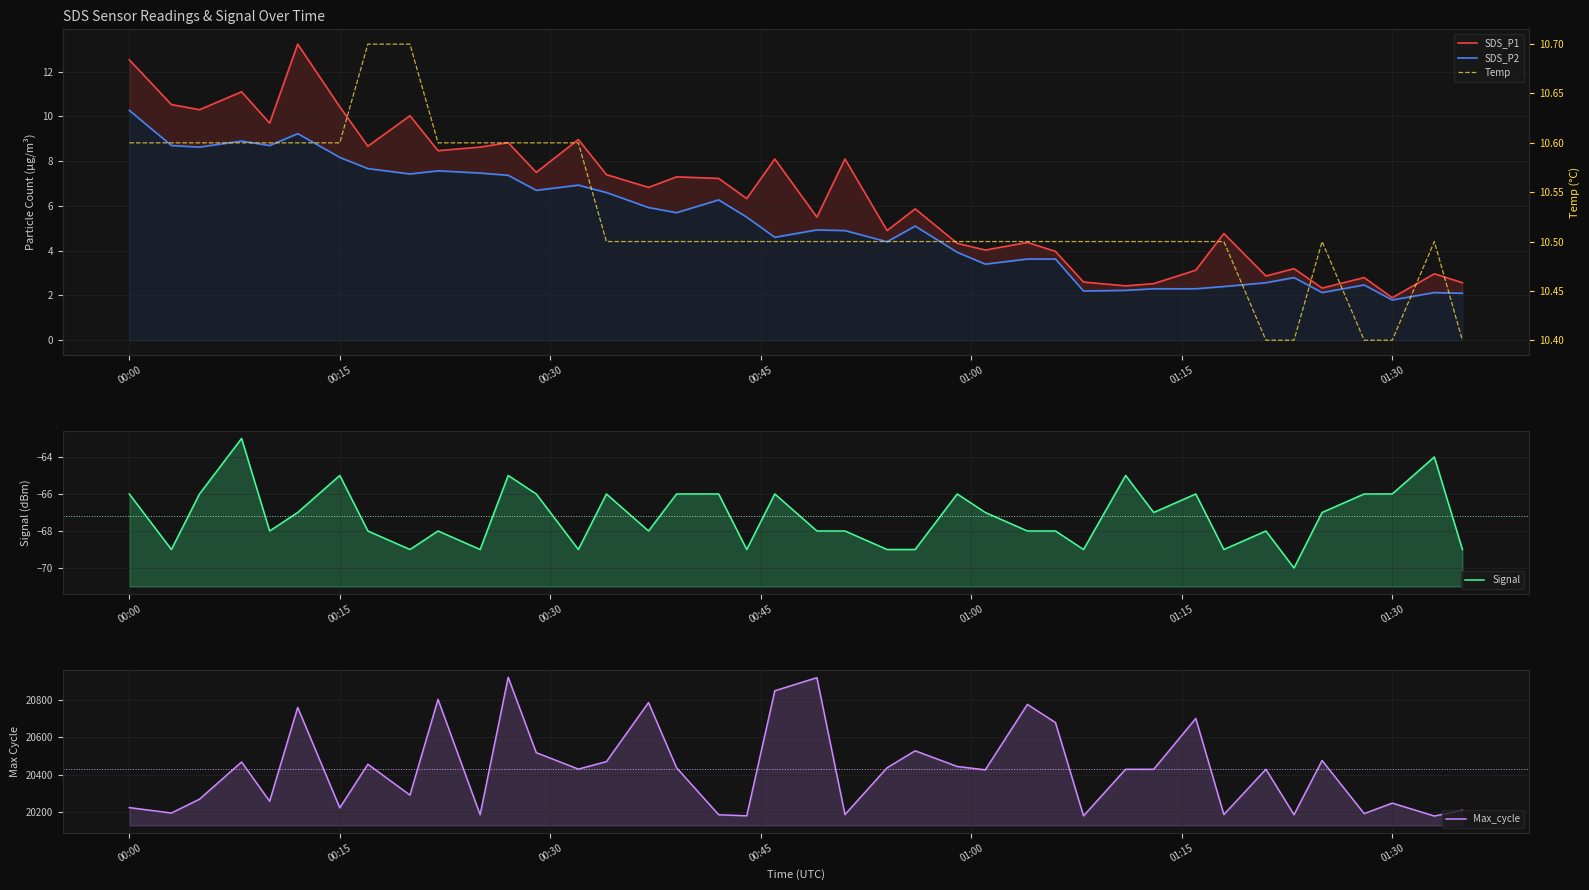

How many interior local valleys does the Max_cycle series have?

14